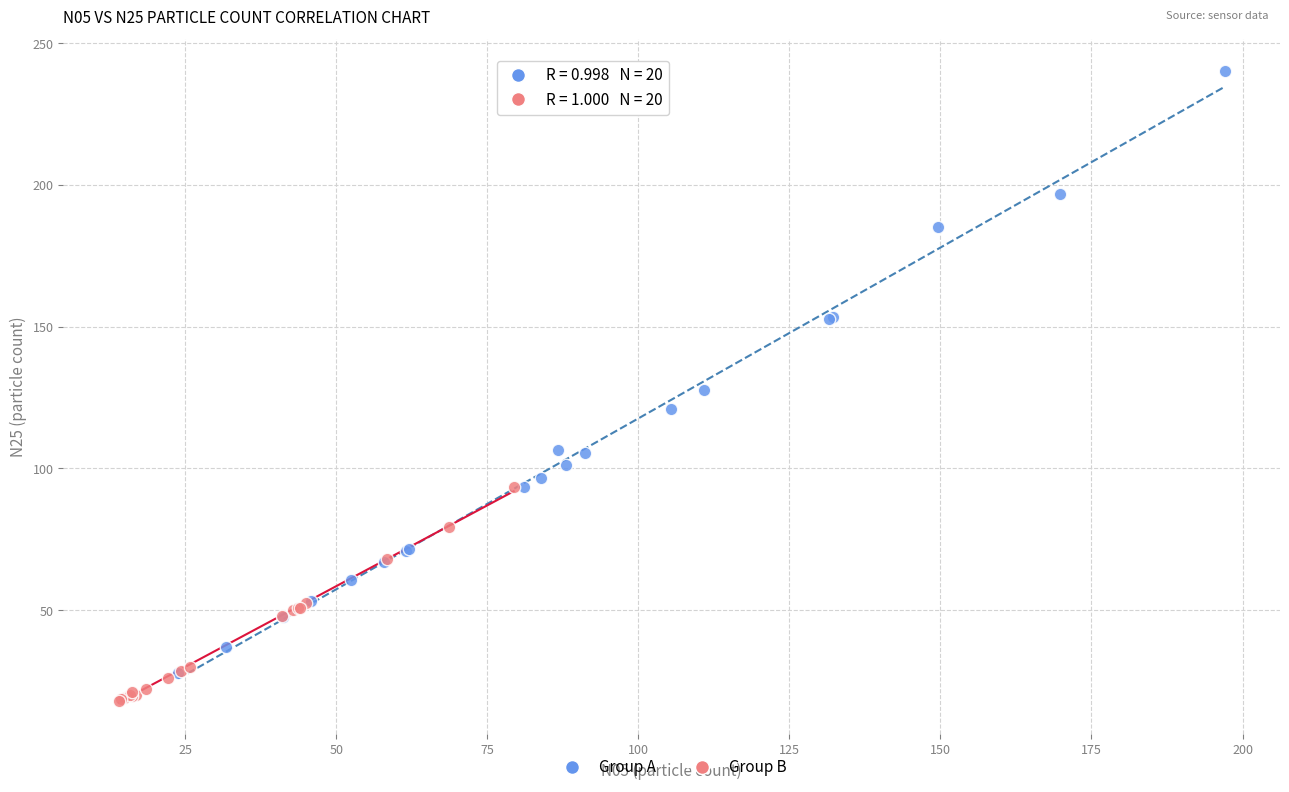

Which series contains the highest Y value?

Group A